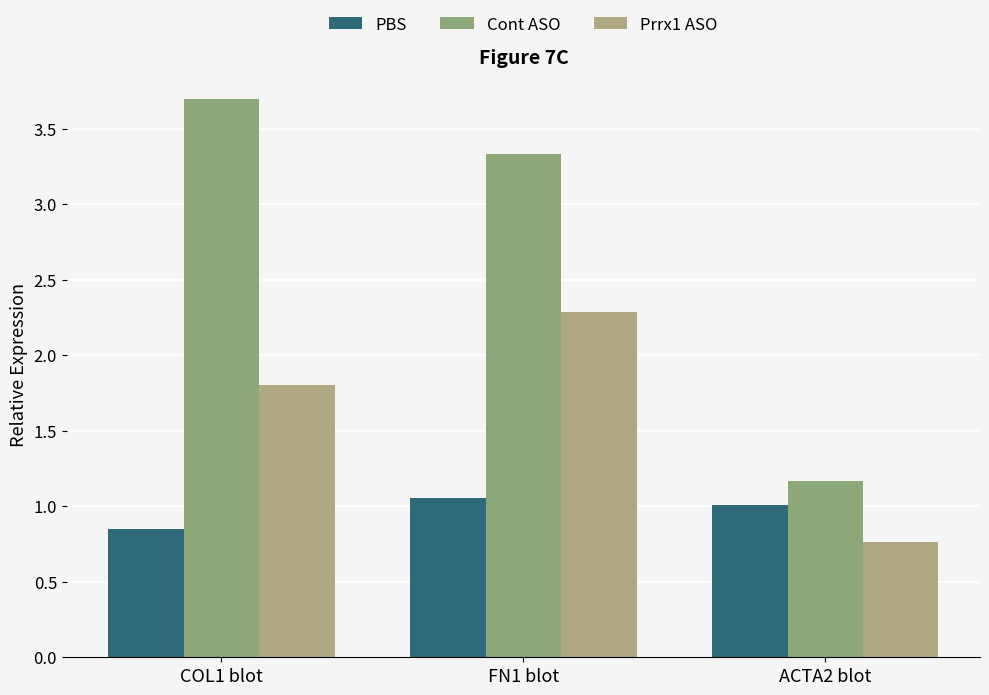

Is it true that Cont ASO equals 3.7 at COL1 blot?

True